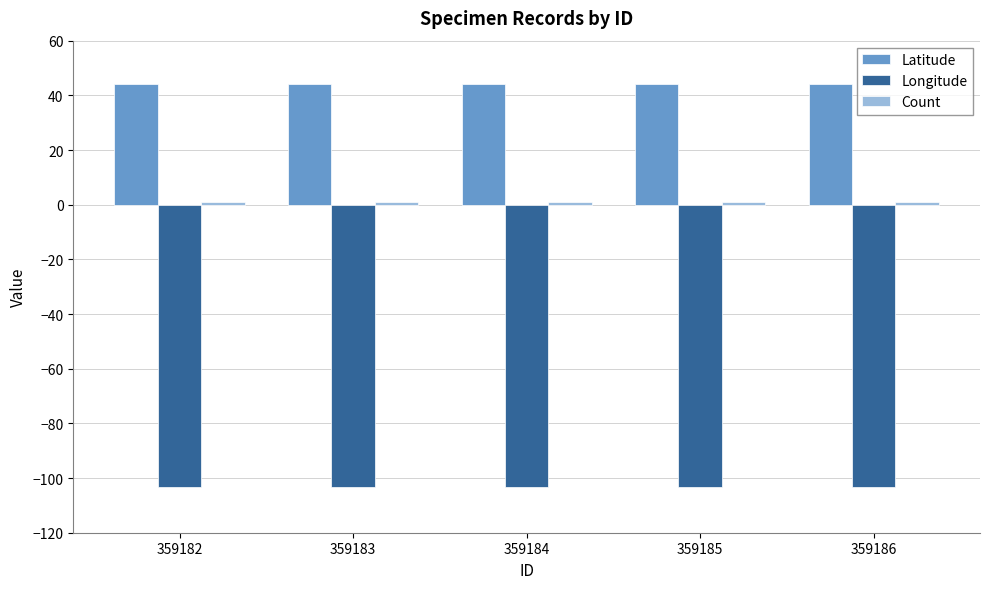

What is the minimum value shown in the chart?

-103.4